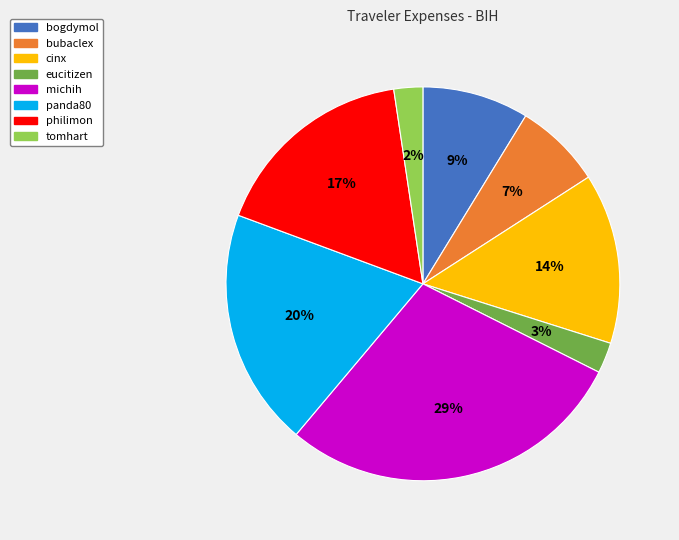

To the nearest percent, what percentage of the pie is cinx?

14%